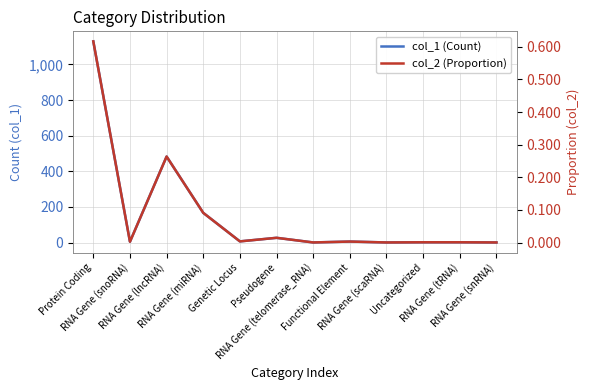

Does the chart have visible grid lines?

Yes